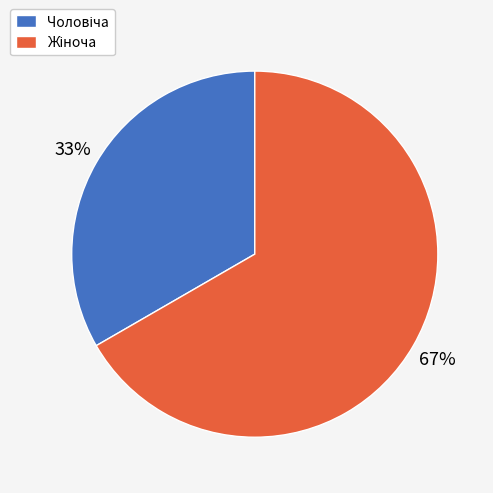

Does any single category account for the majority?

Yes